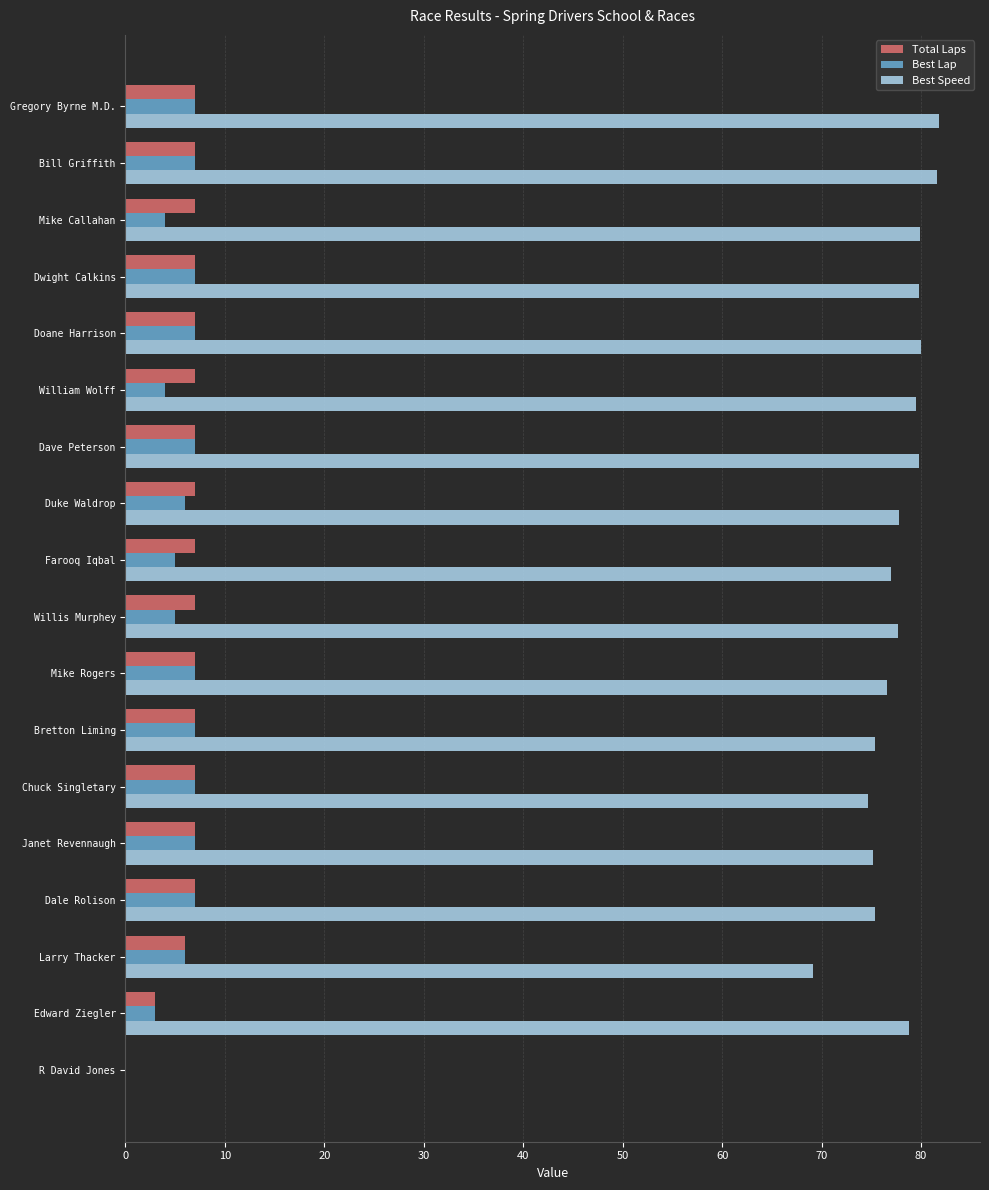

What is the total value across all series at William Wolff?

90.5